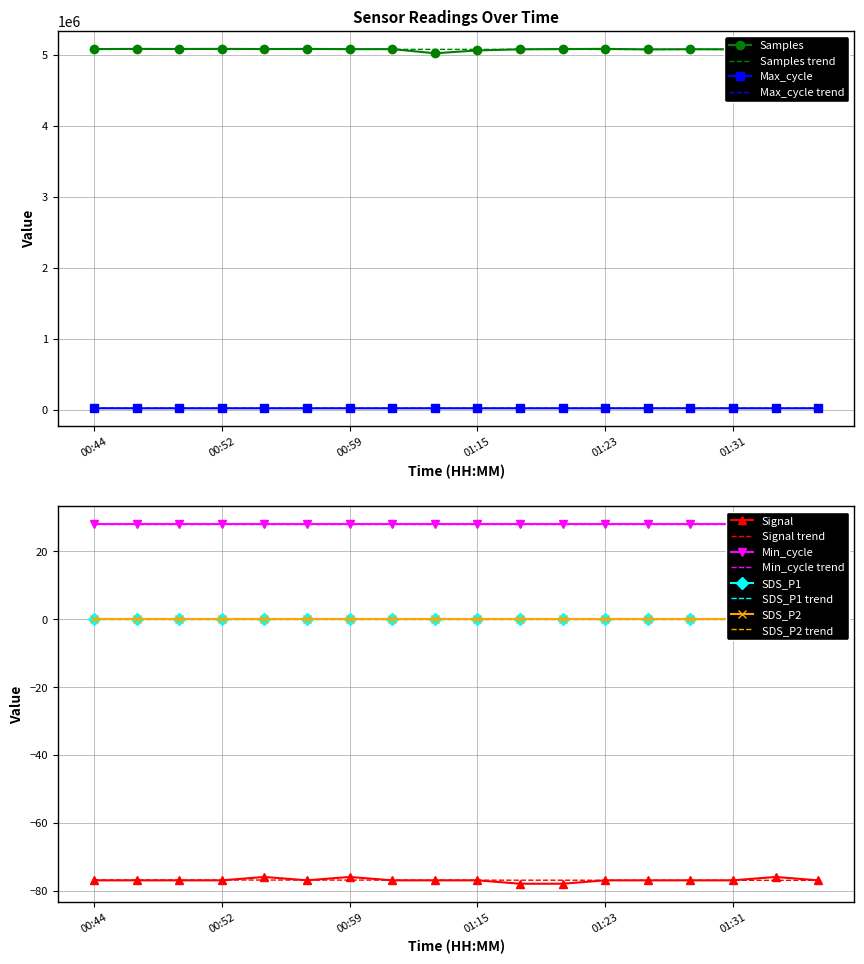

True or false: Max_cycle has a value of 6776 at 01:36.

False